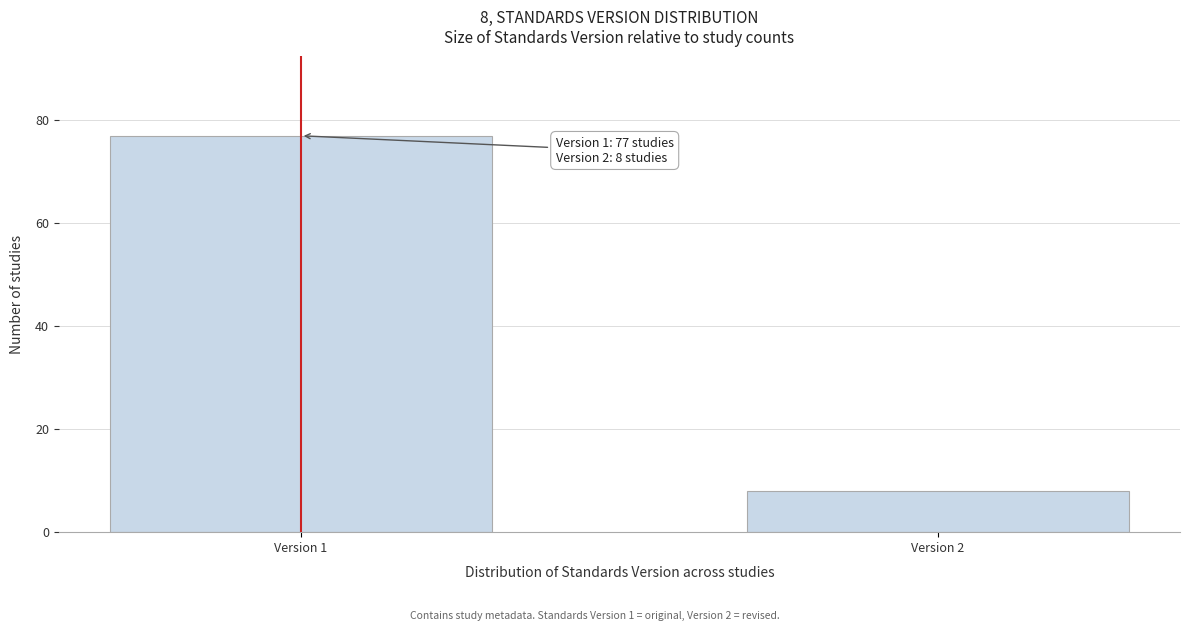

Reading left to right, what are all the values shown in this chart?

Version 1=77	Version 2=8